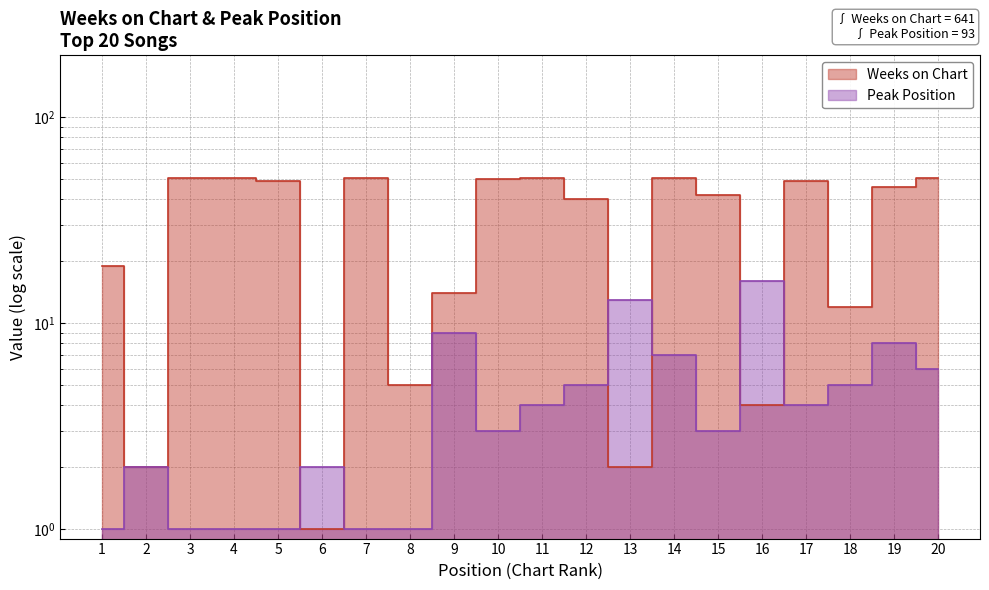

At which label is Peak Position closest to 8?

19